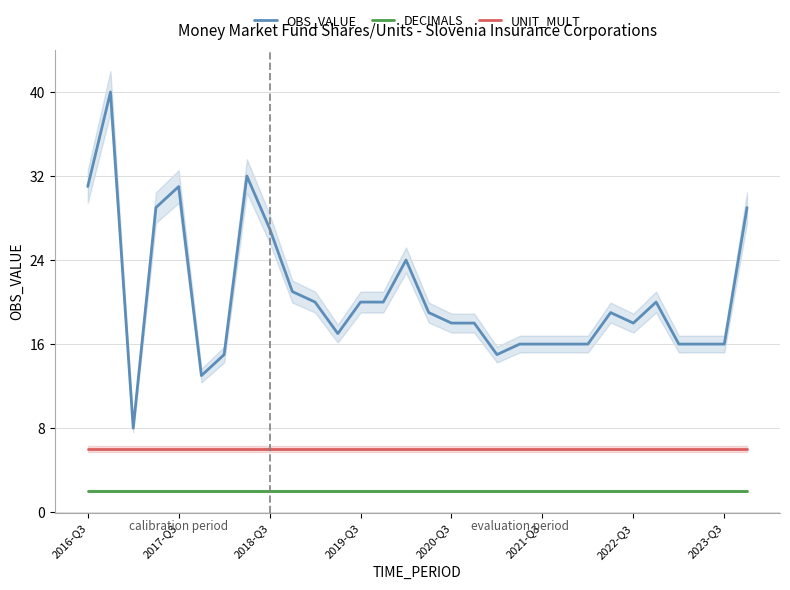

True or false: OBS_VALUE and UNIT_MULT intersect in this chart.

False